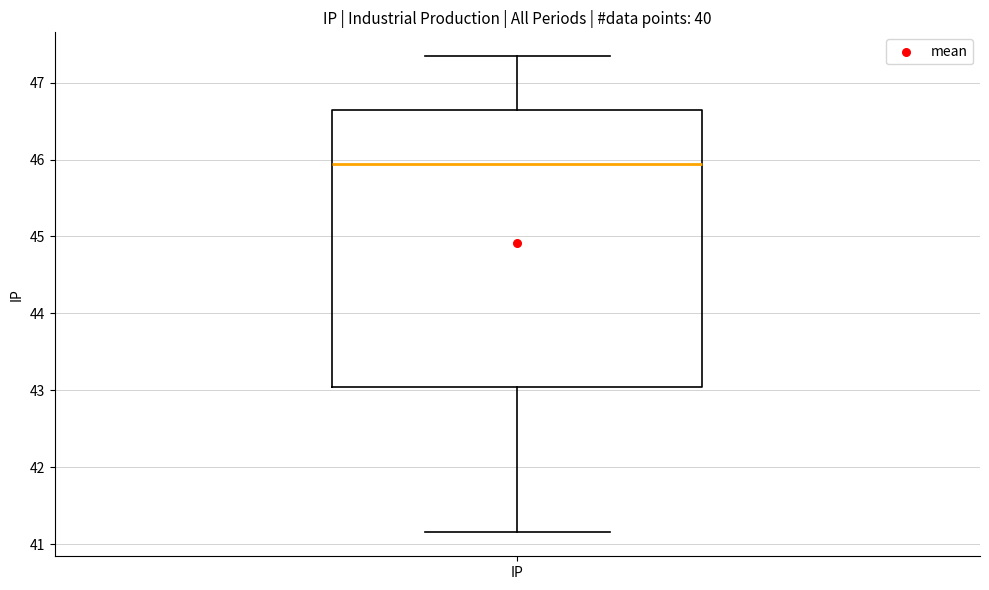

Where is the lower edge of the box for IP on the y-axis? The values are not printed on the chart, so give them approximately, as read against the axis.

43.0